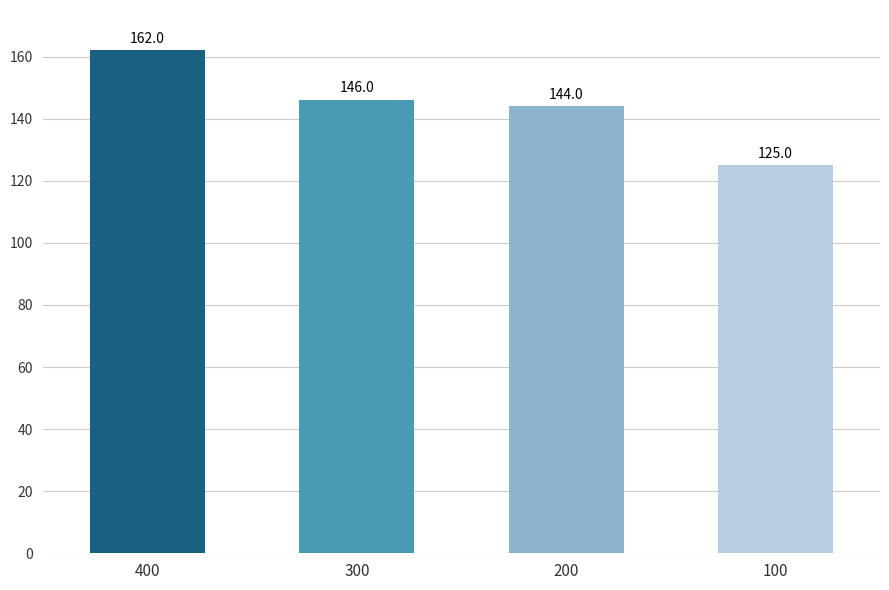

What is the value of the 3rd bar from the left?

144